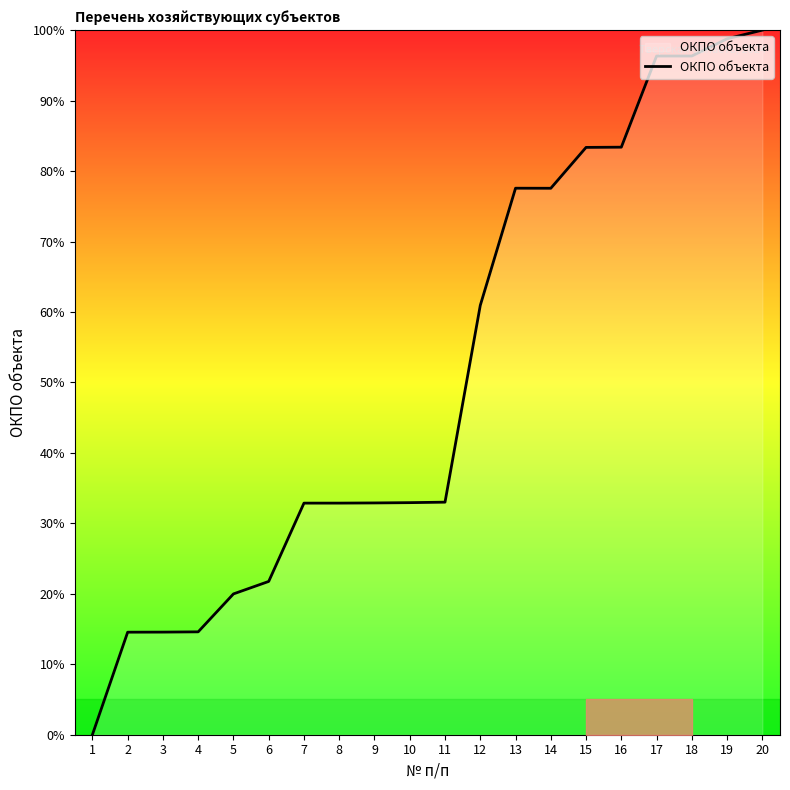

True or false: the data shows 26.0 at 4.

False